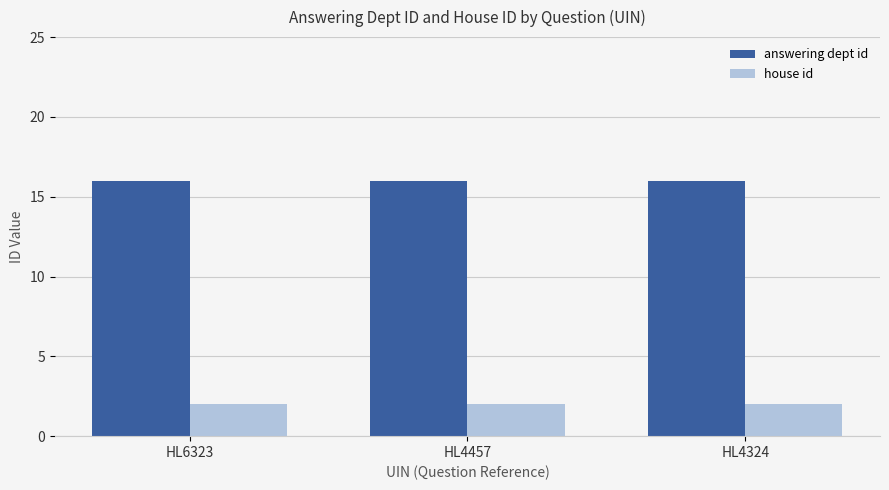

What is the spread (max minus min) of values at HL4457?

14